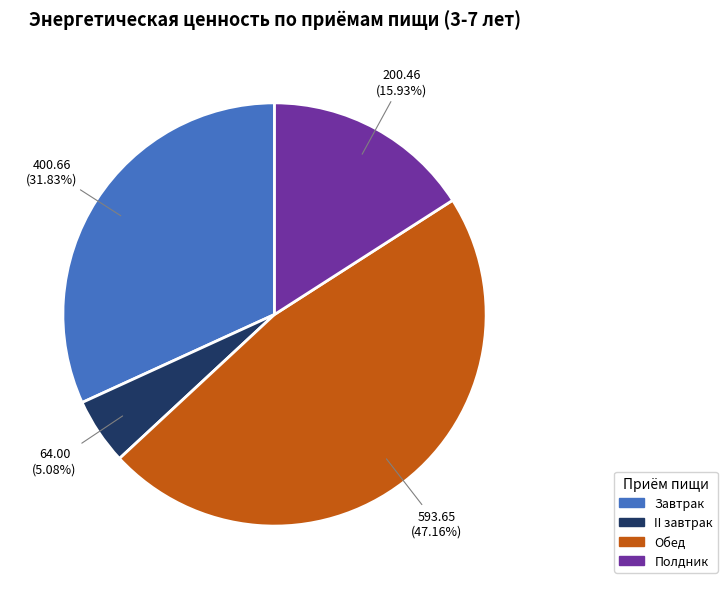

The Завтрак slice represents 32% of the pie. True or false?

True